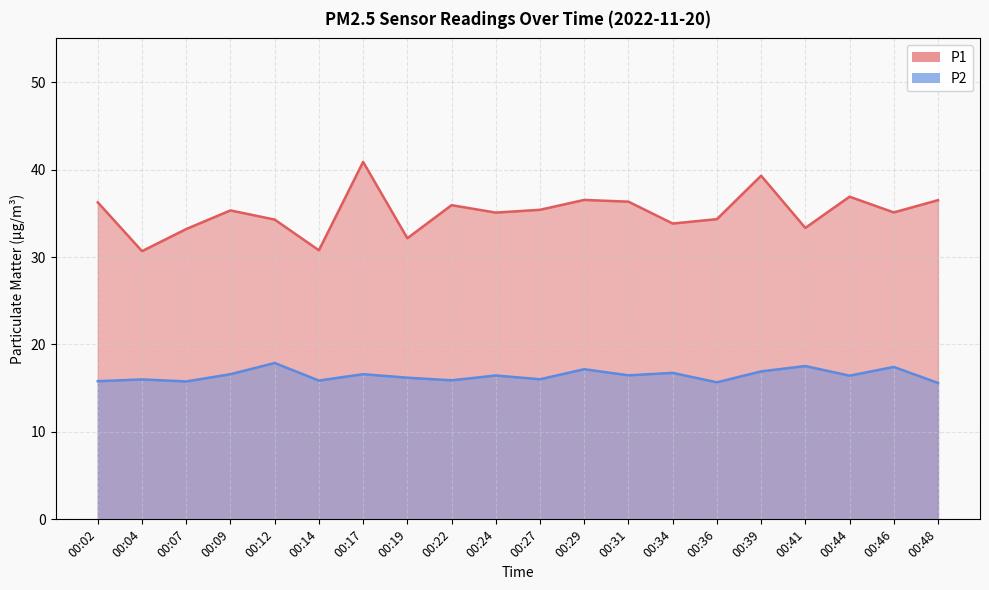

How many values in the P2 series are below 16?

6